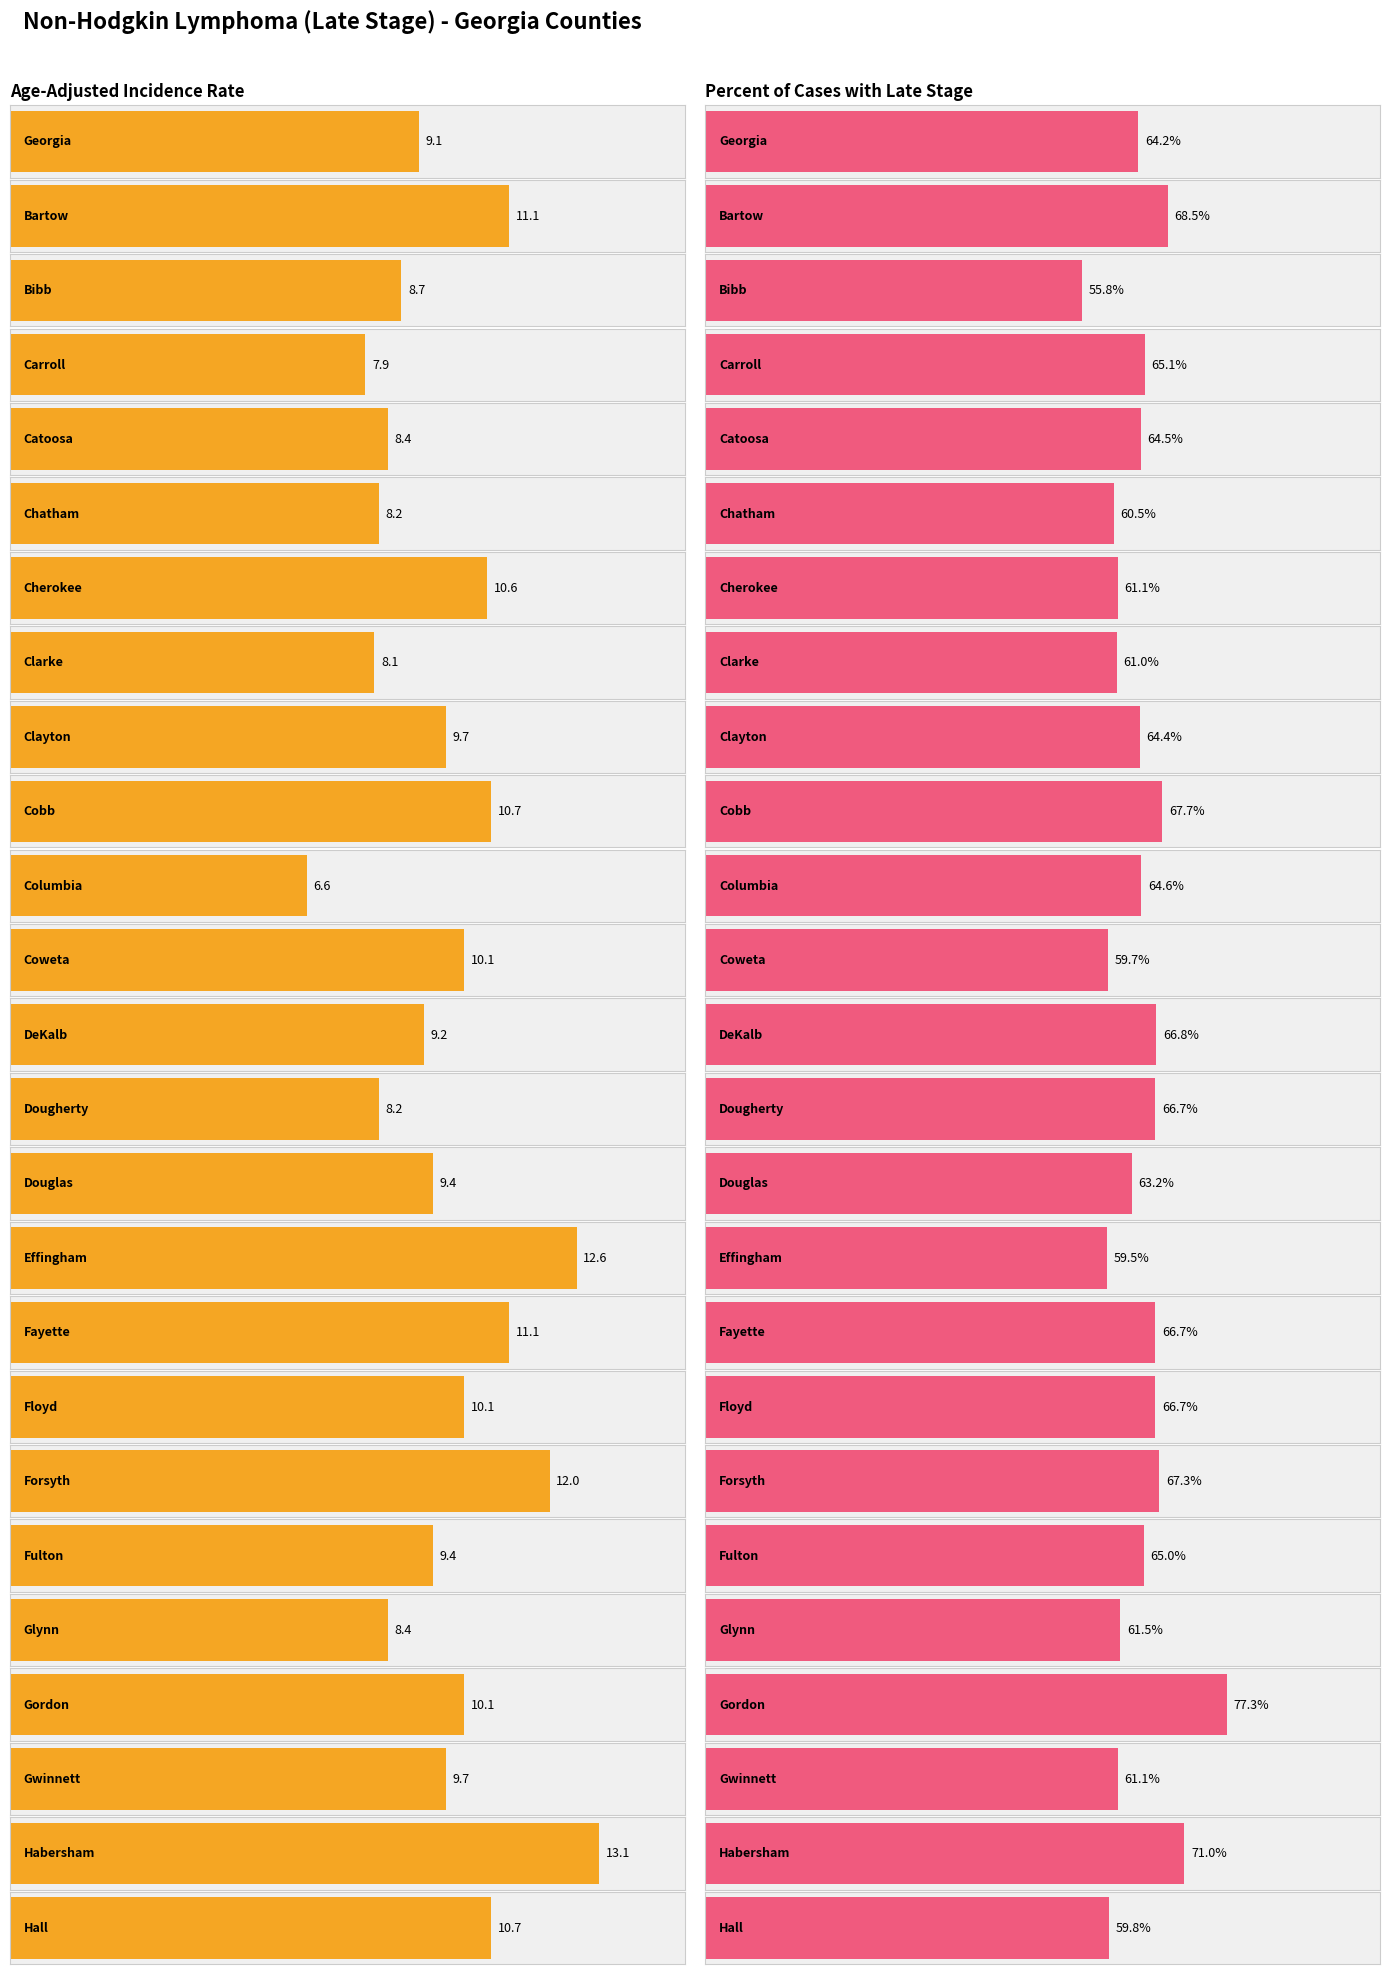

What is the smallest value displayed?

6.6